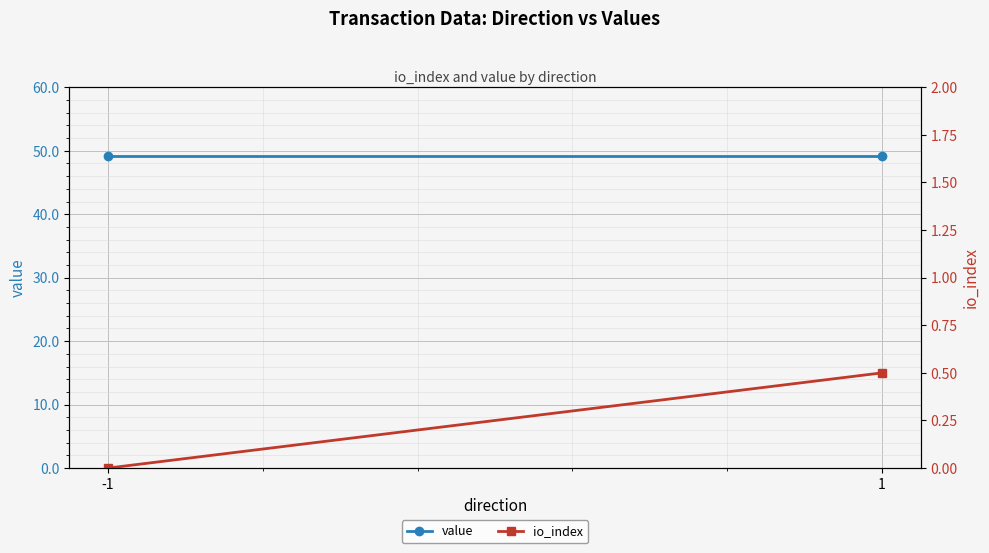

At how many categories does at least one series exceed 25?

2